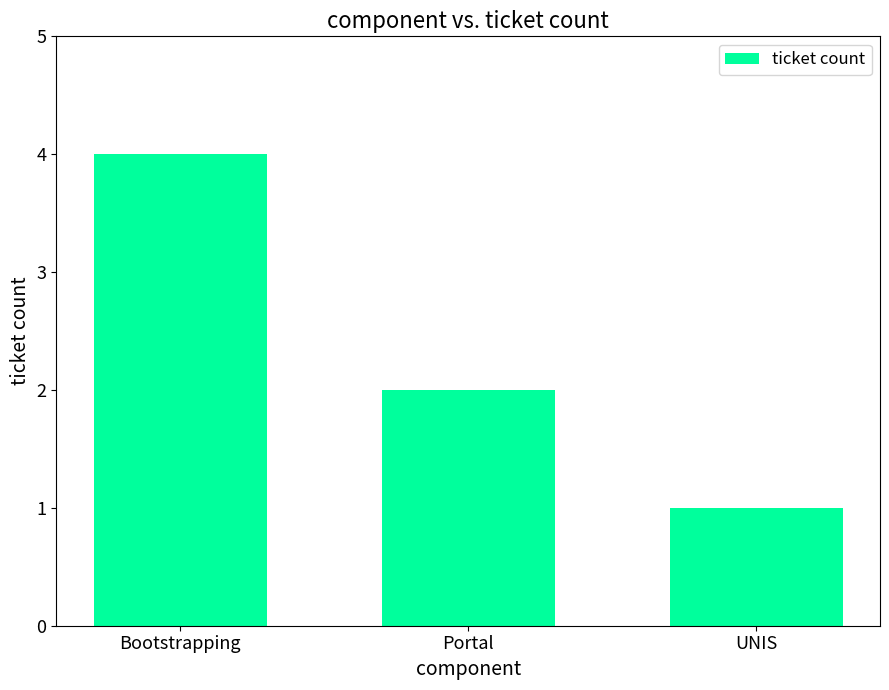

Does the chart contain any negative values?

No